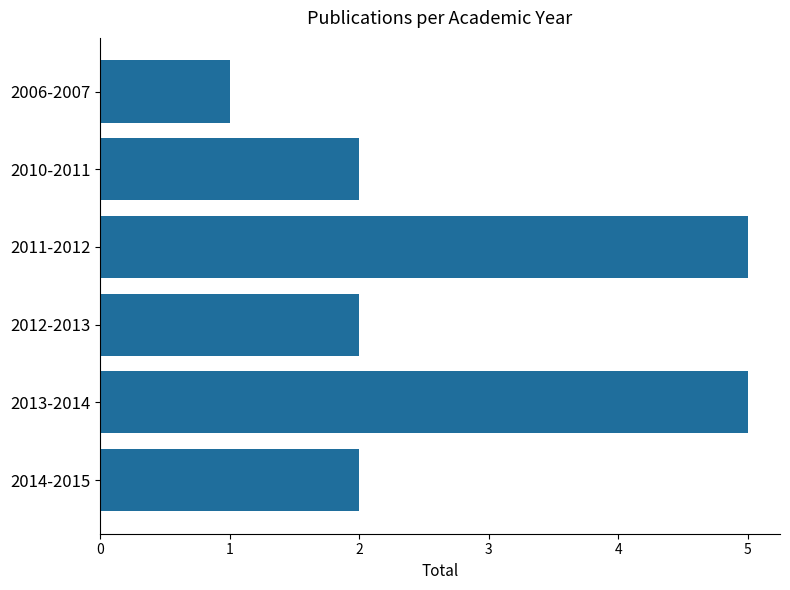

Reading top to bottom, extract all data points from this chart.

2006-2007=1	2010-2011=2	2011-2012=5	2012-2013=2	2013-2014=5	2014-2015=2